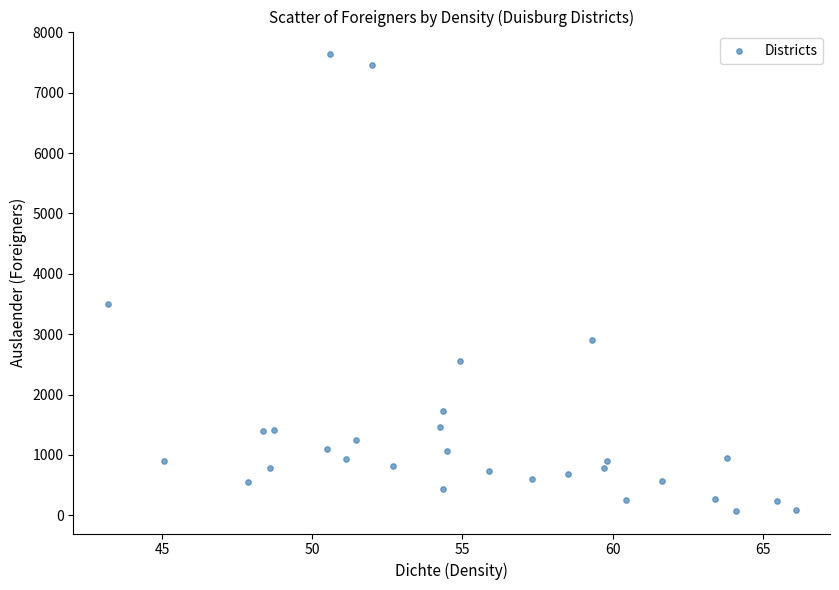

What is the range of Y values (max minus min)?

7561